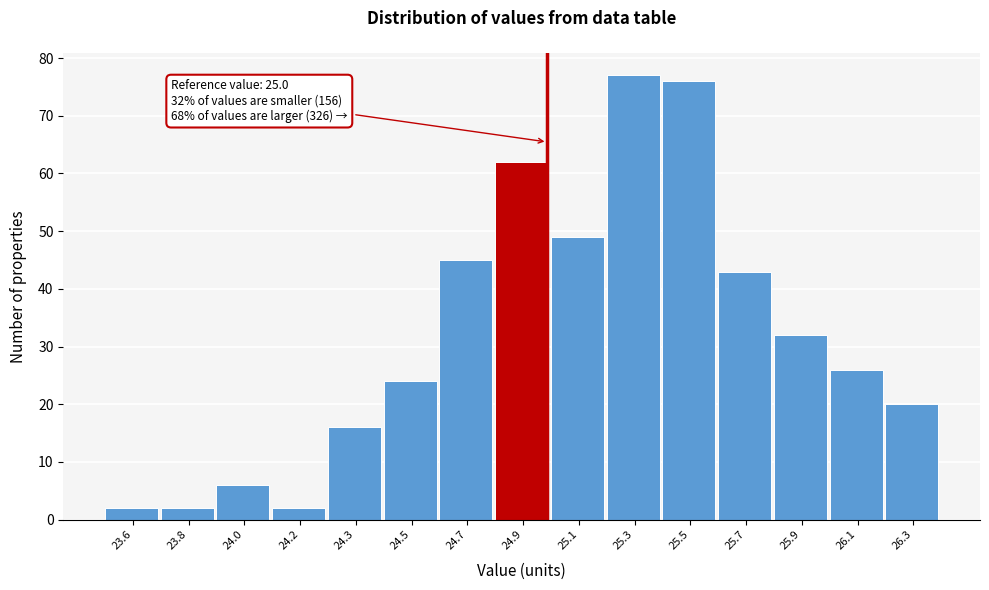

Reading left to right, list all the values displayed in this chart.

23.6=2	23.8=2	24.0=6	24.2=2	24.3=16	24.5=24	24.7=45	24.9=62	25.1=49	25.3=77	25.5=76	25.7=43	25.9=32	26.1=26	26.3=20